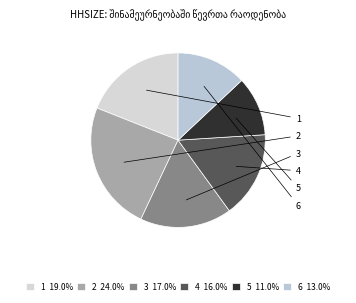

To the nearest percent, what percentage of the pie is 6?

13%